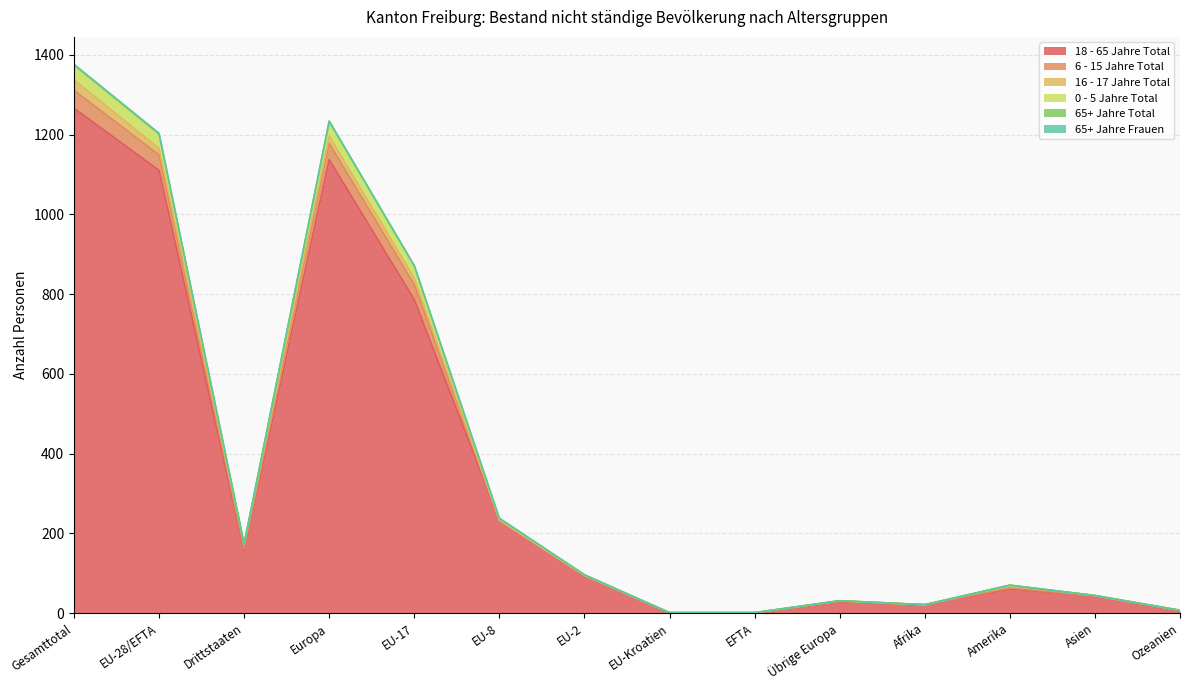

At which category is the sum across all series the highest?

Gesamttotal